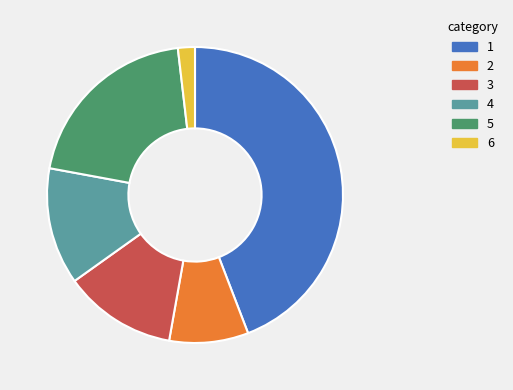

The 3 slice represents 27% of the pie. True or false?

False